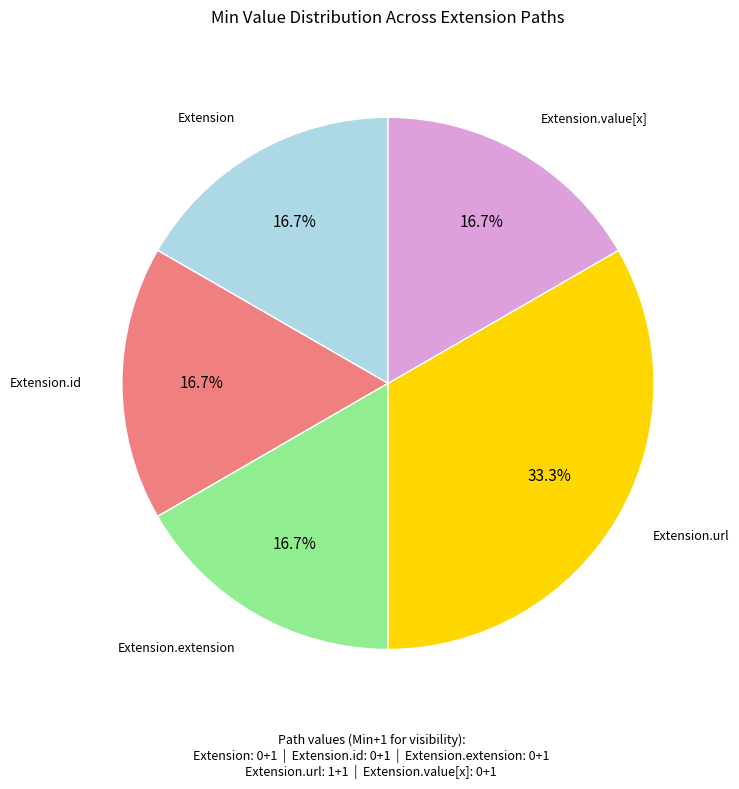

To the nearest percent, what is the difference between the largest and smallest slice percentages?

17%